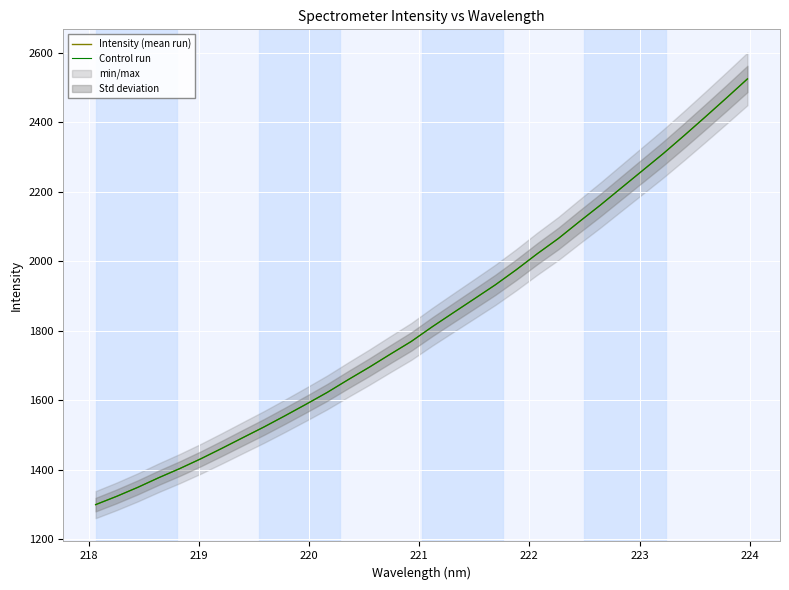

True or false: Control run and Intensity (mean run) cross at least once.

False